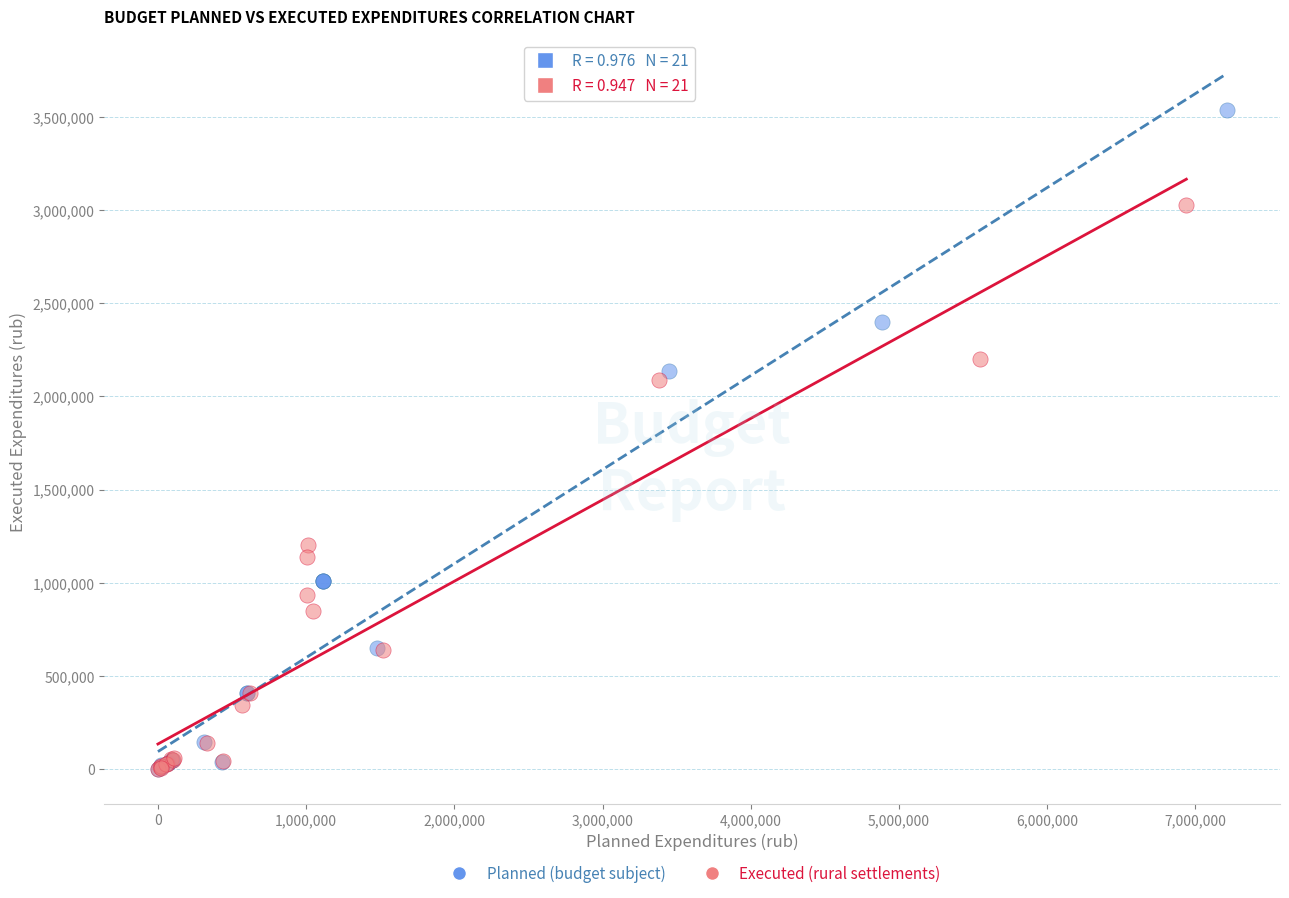

Which series contains the highest Y value?

Planned (budget subject)